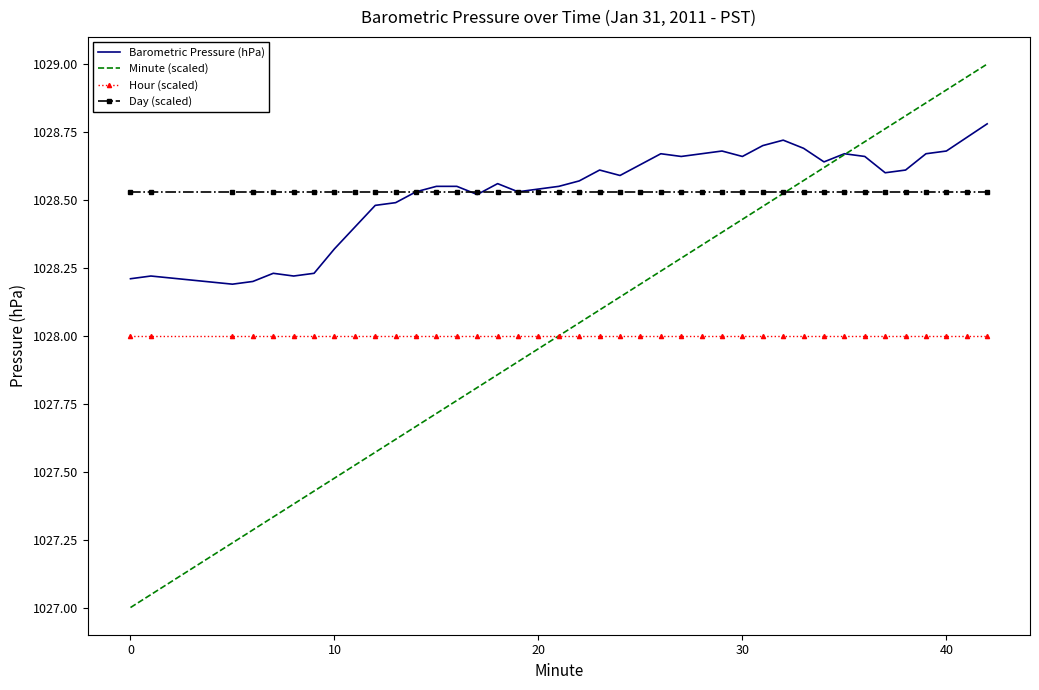

List the series in order of their peak value, lowest first.

Hour (scaled), Day (scaled), Barometric Pressure (hPa), Minute (scaled)